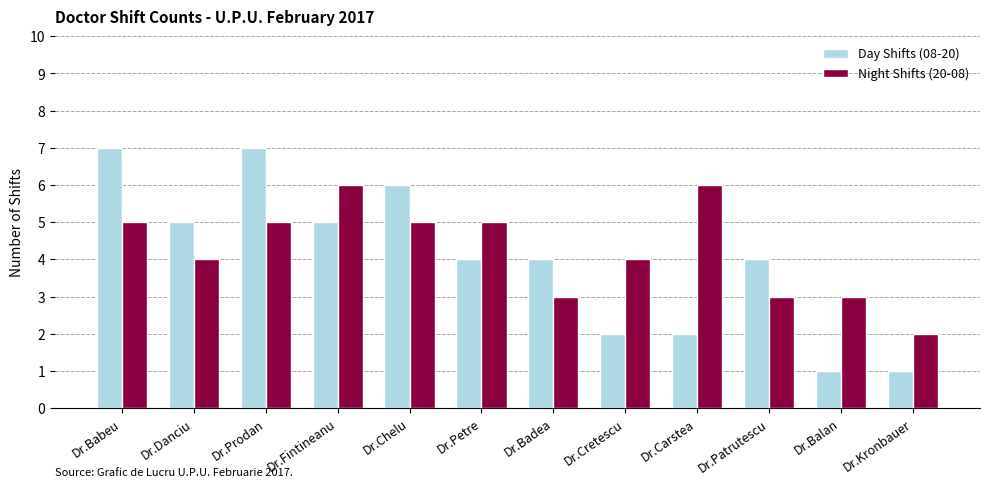

What is the total value across all series at Dr.Patrutescu?

7